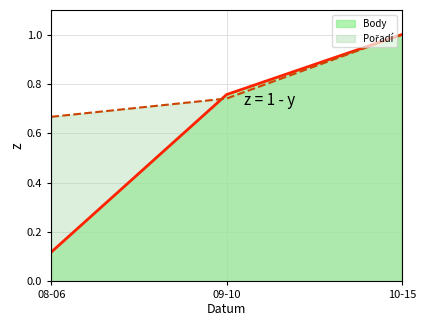

What position from the left is 10-15?

3